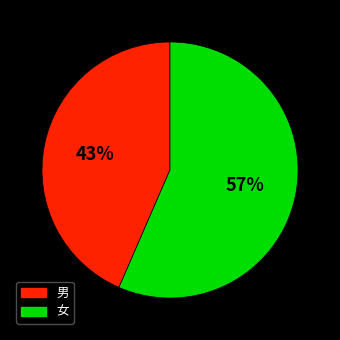

Which category has the biggest portion of the pie?

女